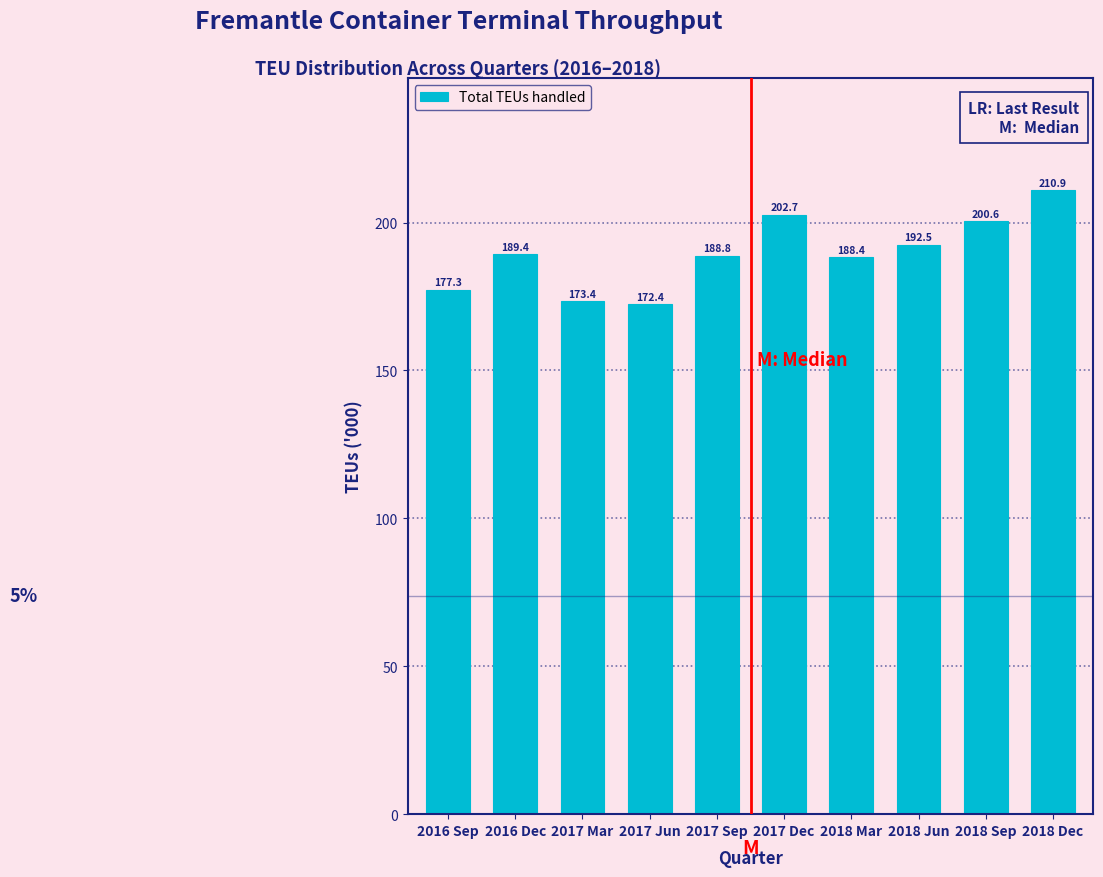

Reading left to right, extract all data points from this chart.

177.3	189.4	173.4	172.4	188.8	202.7	188.4	192.5	200.6	210.9